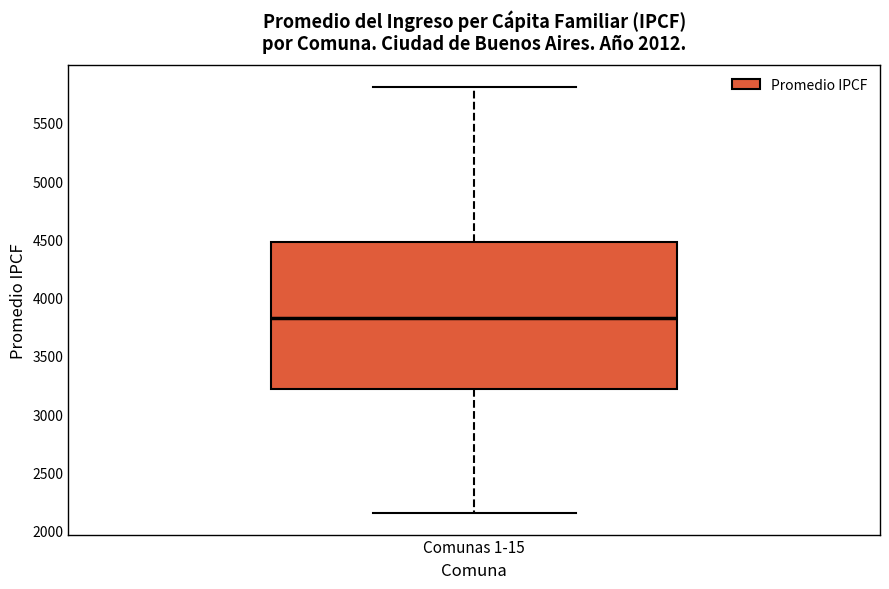

Where does the median line of the box for Comunas 1-15 sit on the y-axis? The values are not printed on the chart, so give them approximately, as read against the axis.

3850